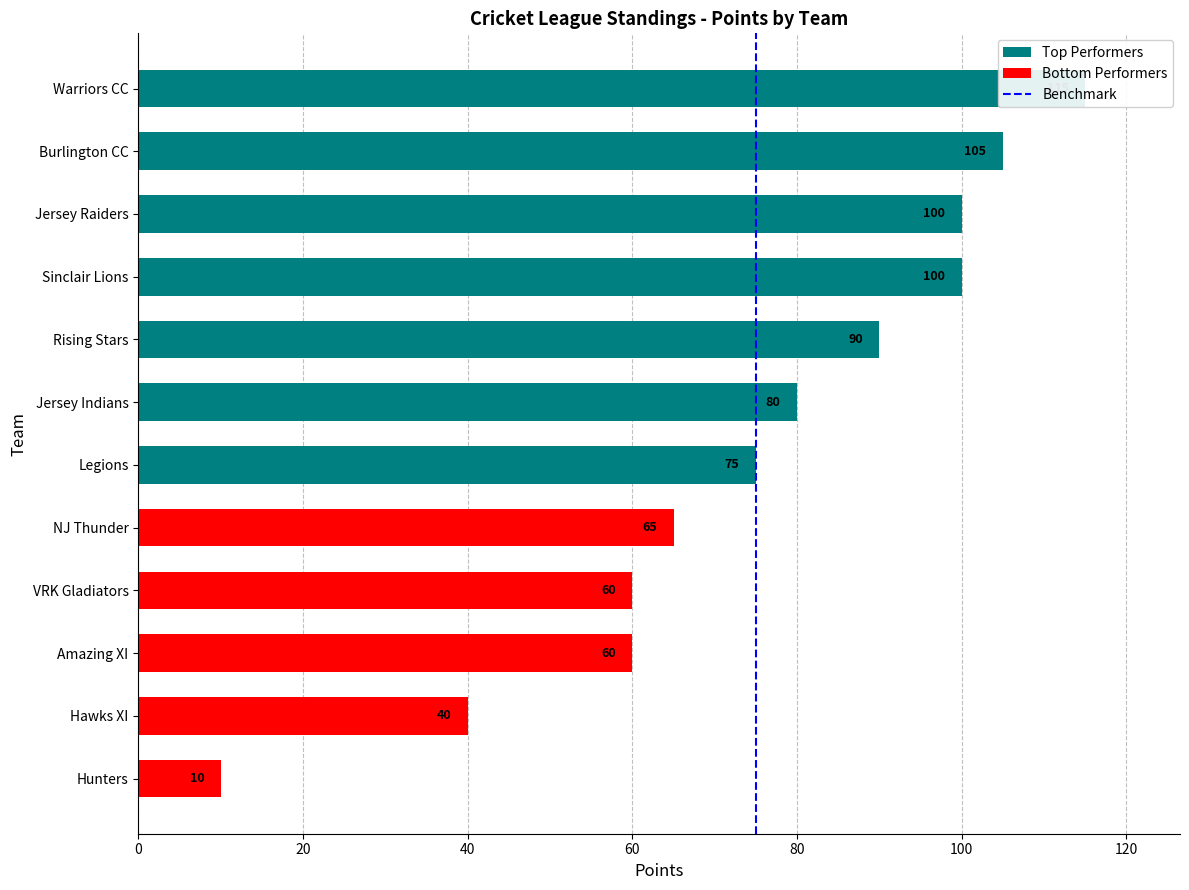

Which has a higher value, 0 or 20?

20